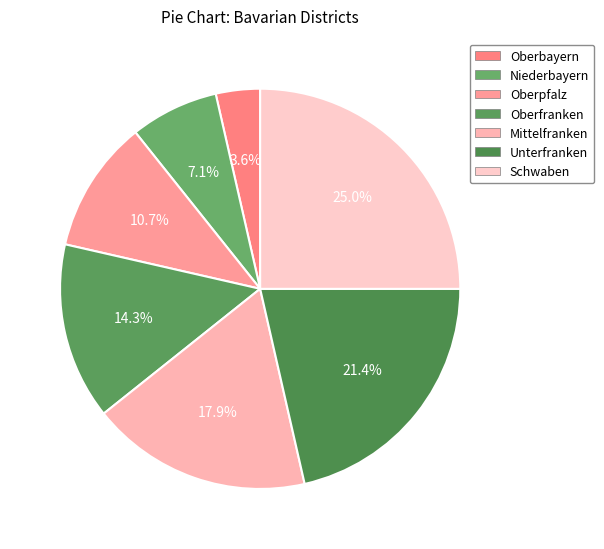

Which has a higher value, Schwaben or Niederbayern?

Schwaben